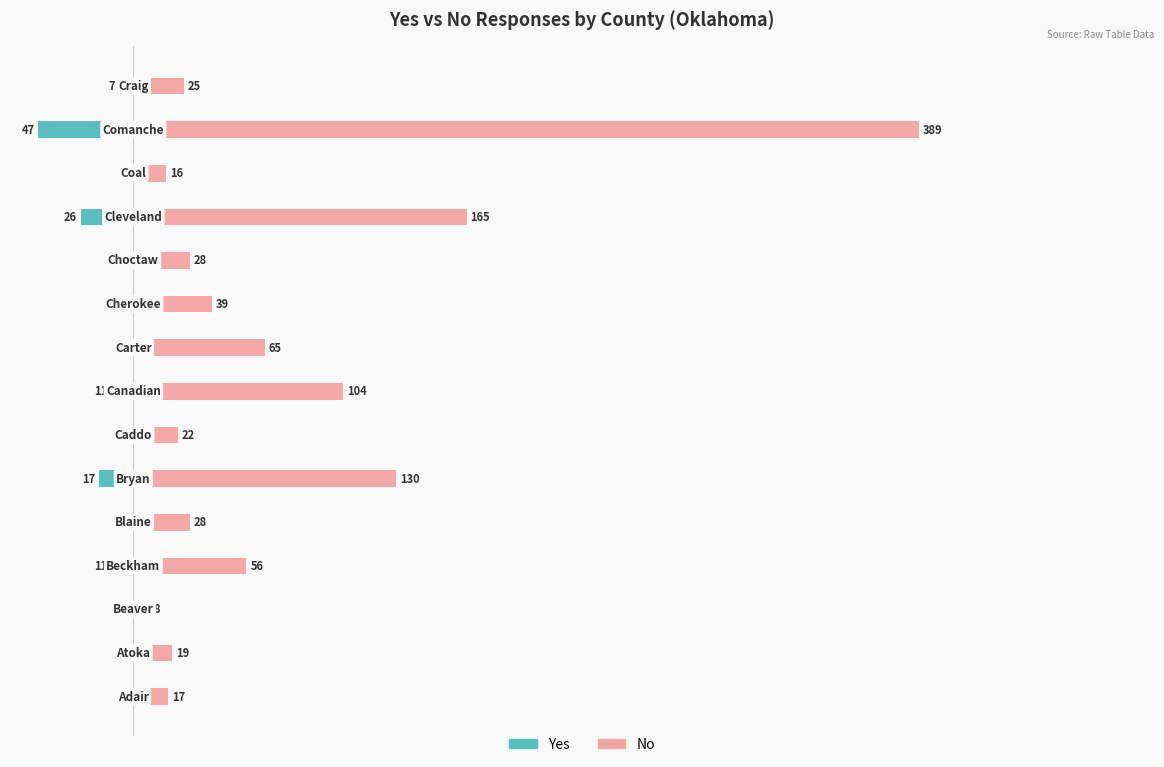

Rank the series by their average value, from highest to lowest.

No, Yes